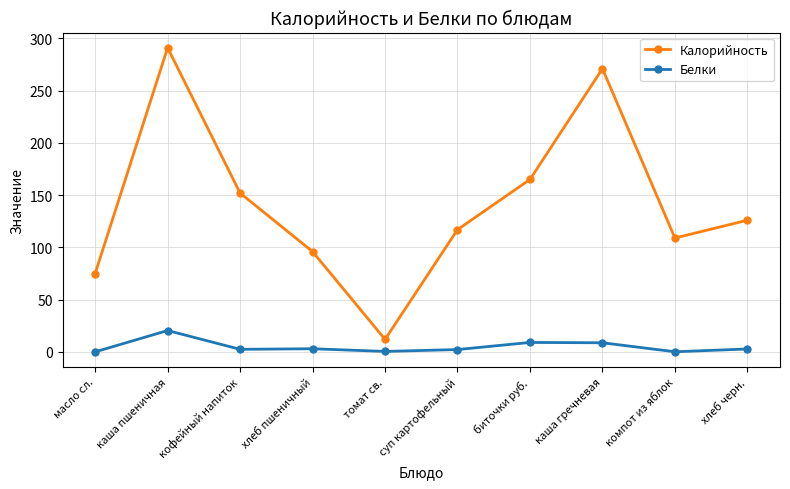

What is the sum of all Белки values?

49.6